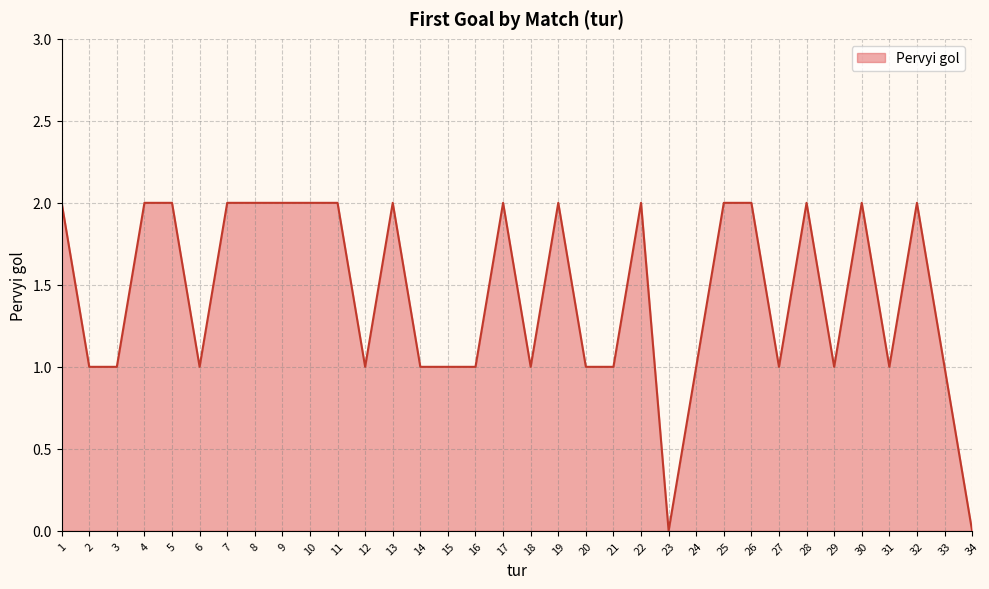

What is the ratio of the value at 27 to the value at 12?

1.0